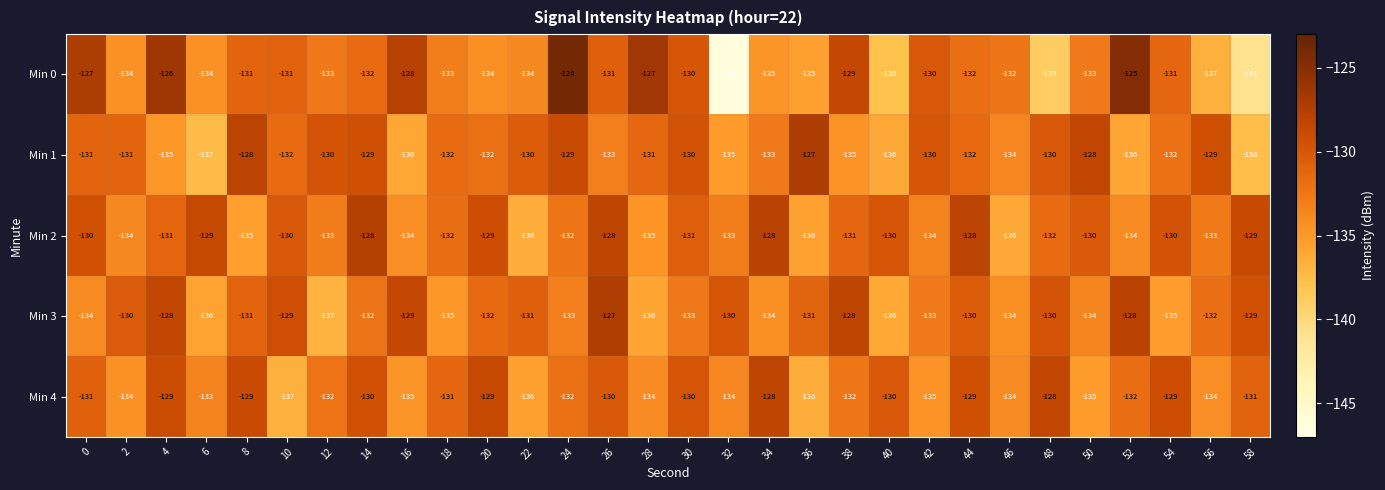

Which series has the widest spread of values?

Min 0